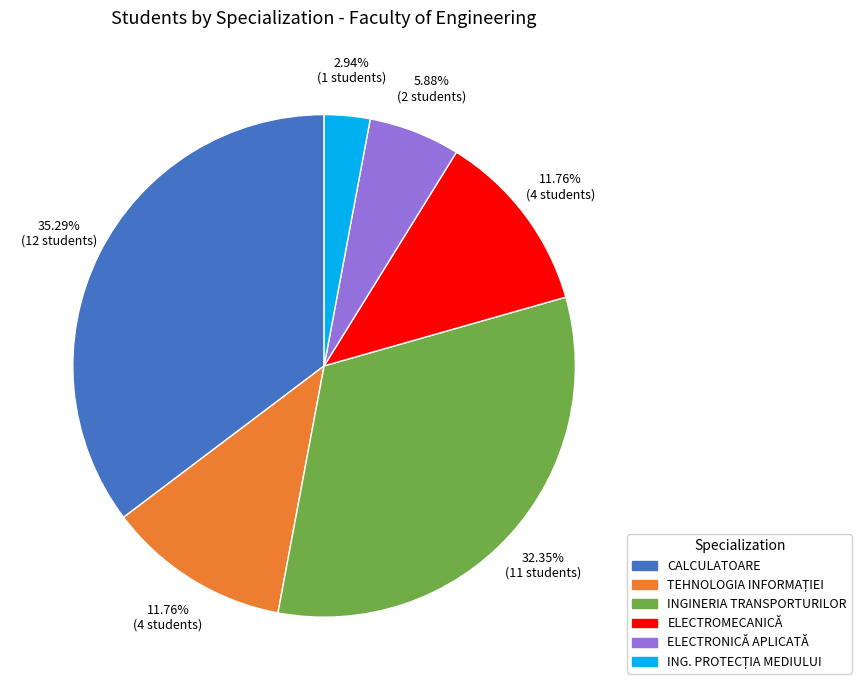

To the nearest percent, what portion does ELECTRONICĂ APLICATĂ represent?

6%